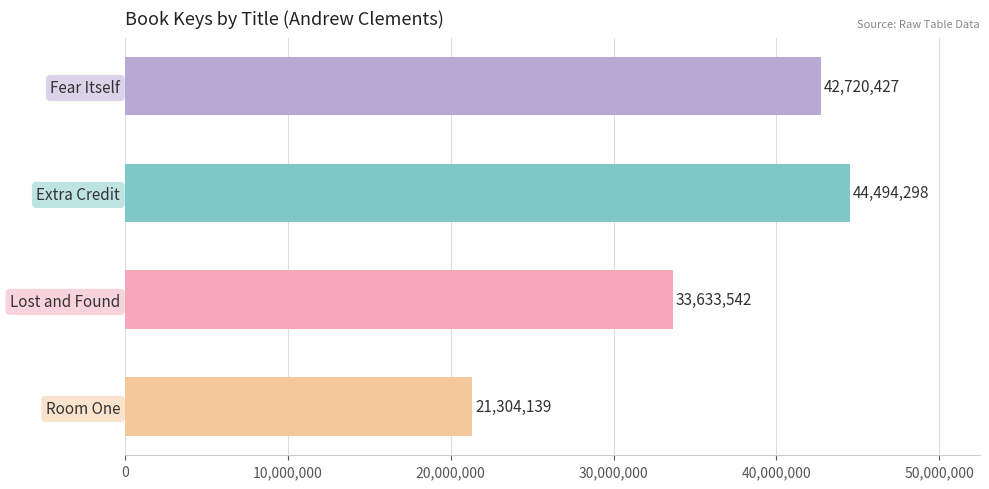

Reading top to bottom, transcribe all the data shown in this chart.

42720427	44494298	33633542	21304139